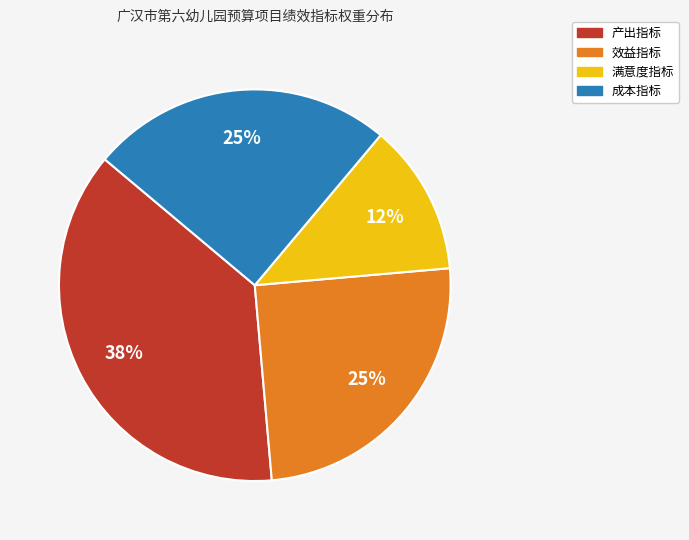

Is 成本指标 the majority of the pie?

No